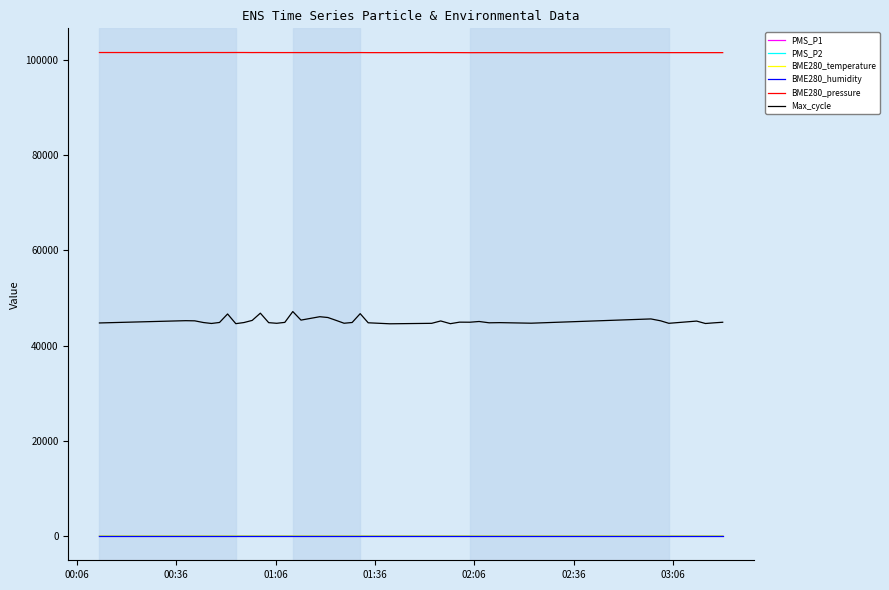

Which series has the largest total across all categories?

BME280_pressure